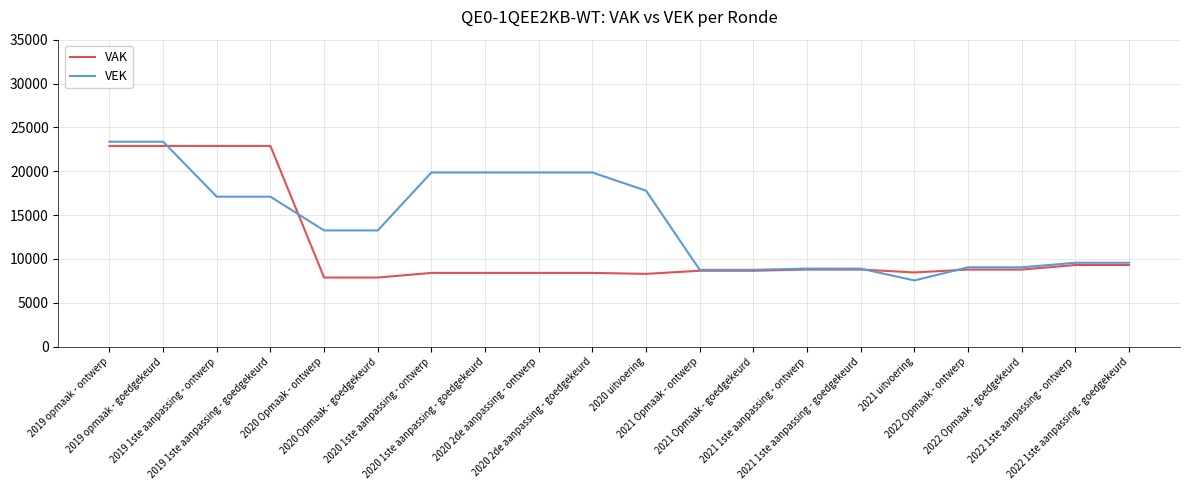

Does the chart display data point markers on the line(s)?

No